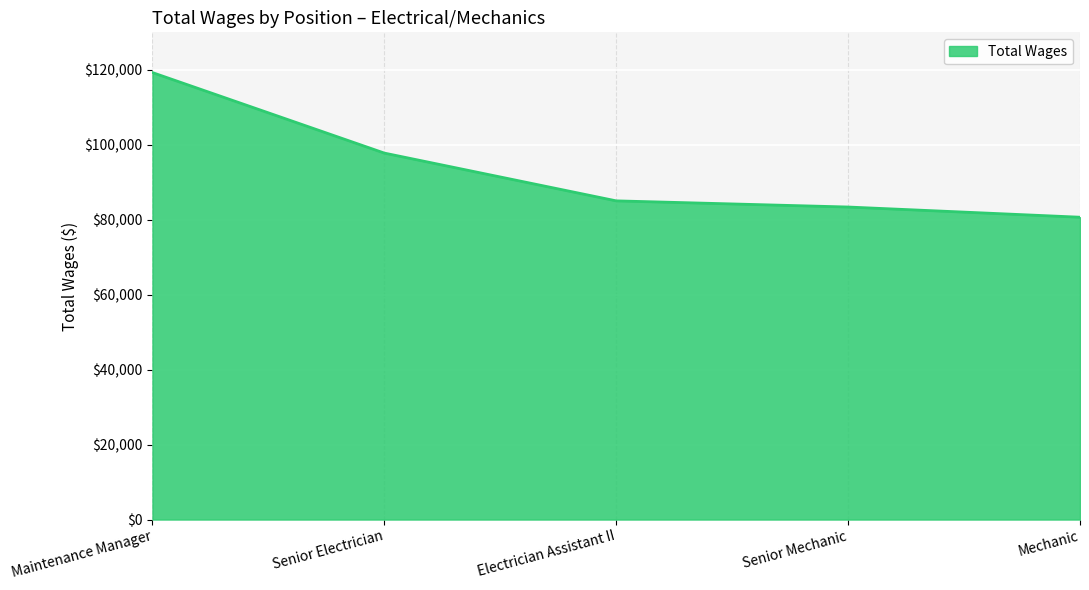

At which label does the data first exceed 85034?

Maintenance Manager